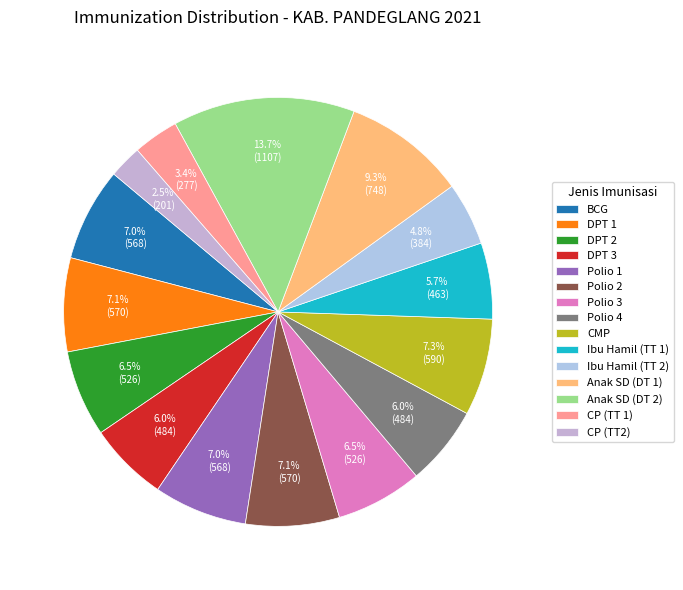

Between Polio 3 and Polio 1, which is larger?

Polio 1